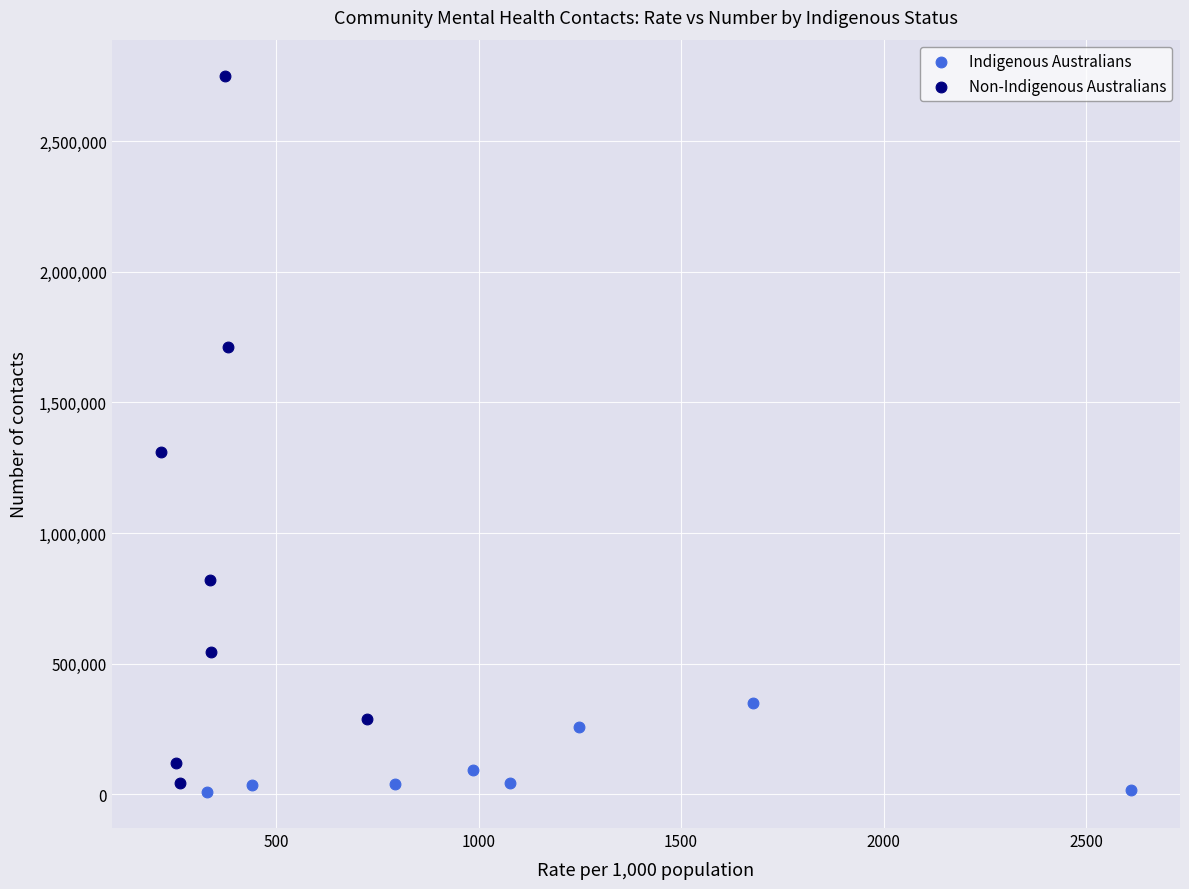

Which series contains the highest Y value?

Non-Indigenous Australians